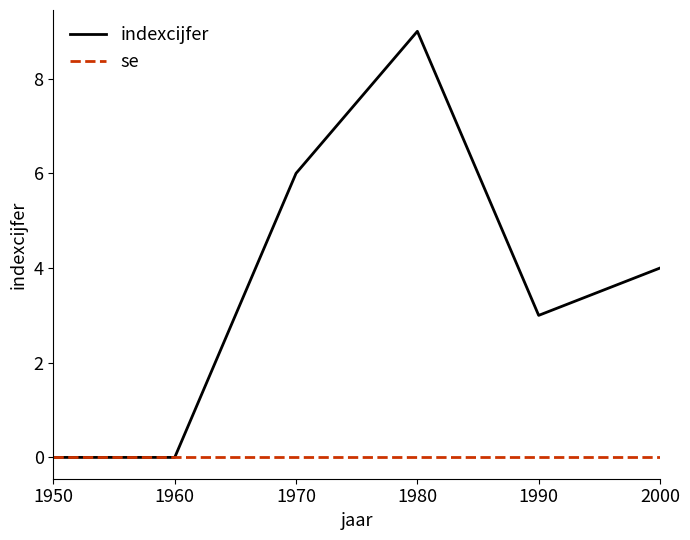

Which series has the largest total across all categories?

indexcijfer